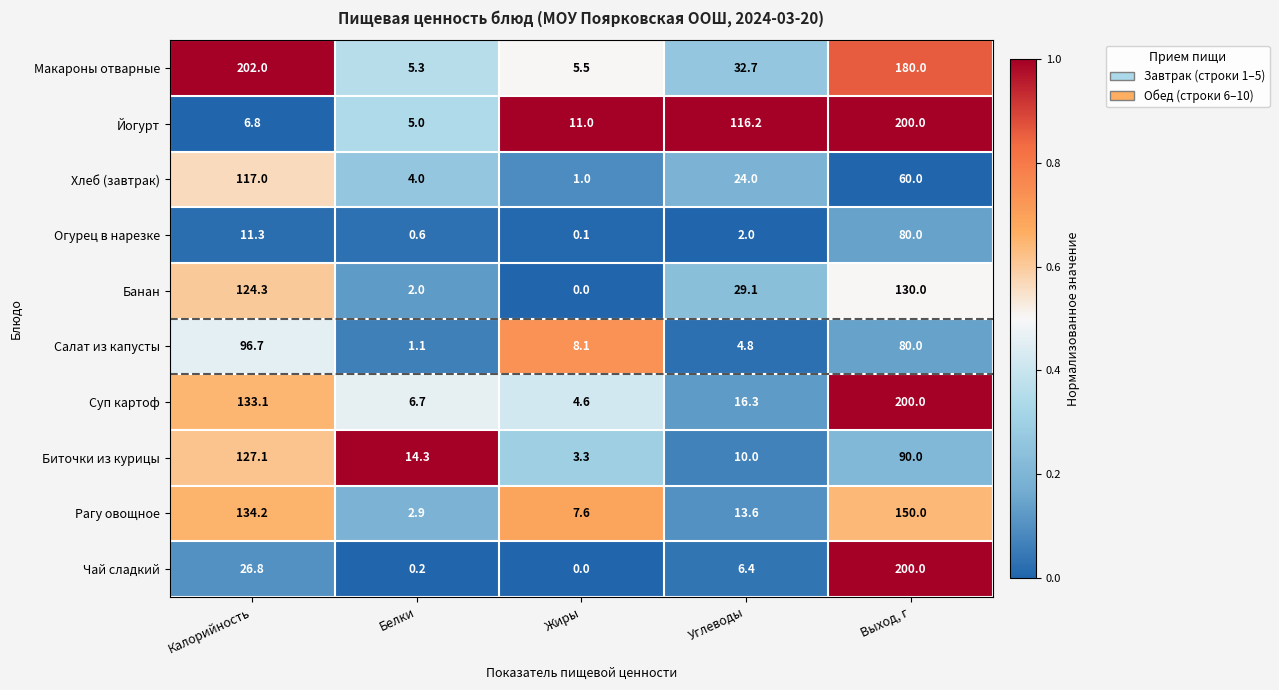

Rank the series at Углеводы from highest to lowest value.

Йогурт, Макароны отварные, Банан, Хлеб (завтрак), Суп картоф, Рагу овощное, Биточки из курицы, Чай сладкий, Салат из капусты, Огурец в нарезке